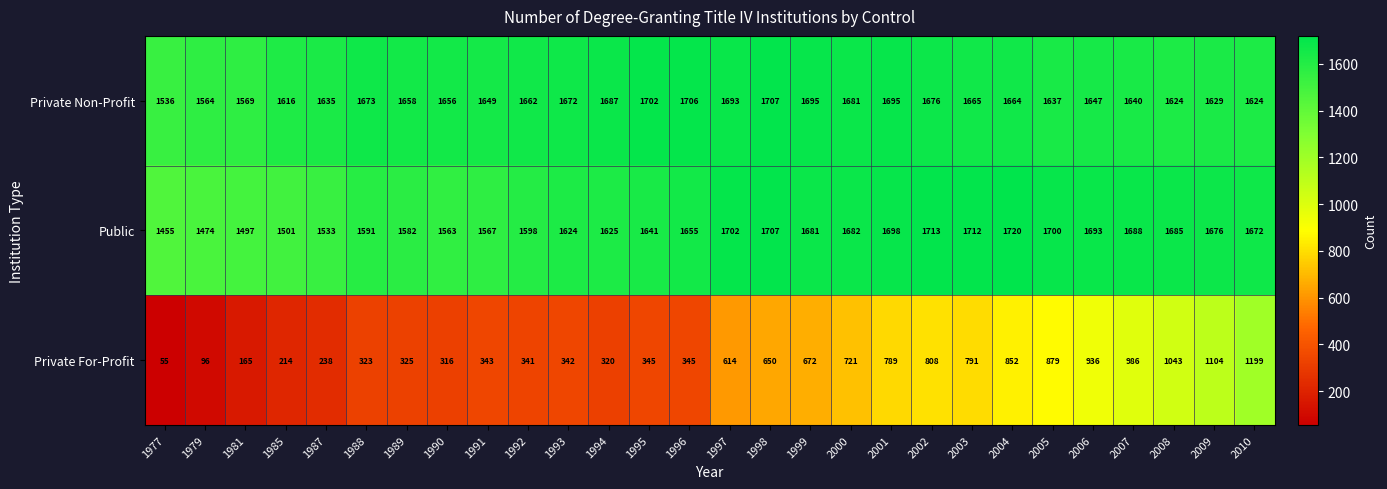

The value of Private For-Profit at 2005 is 879. True or false?

True